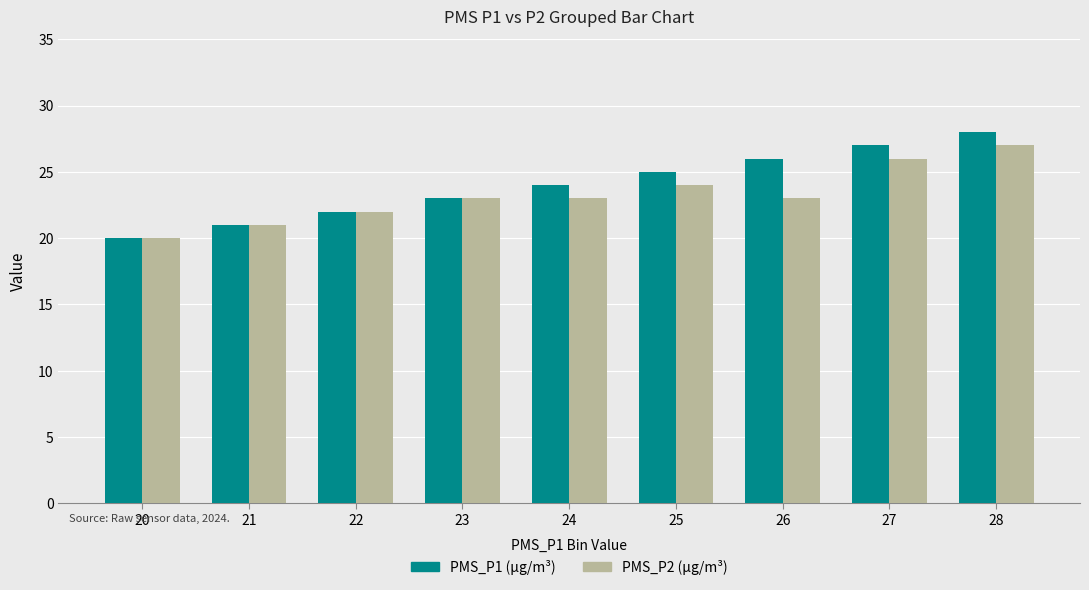

What is the greatest value displayed?

28